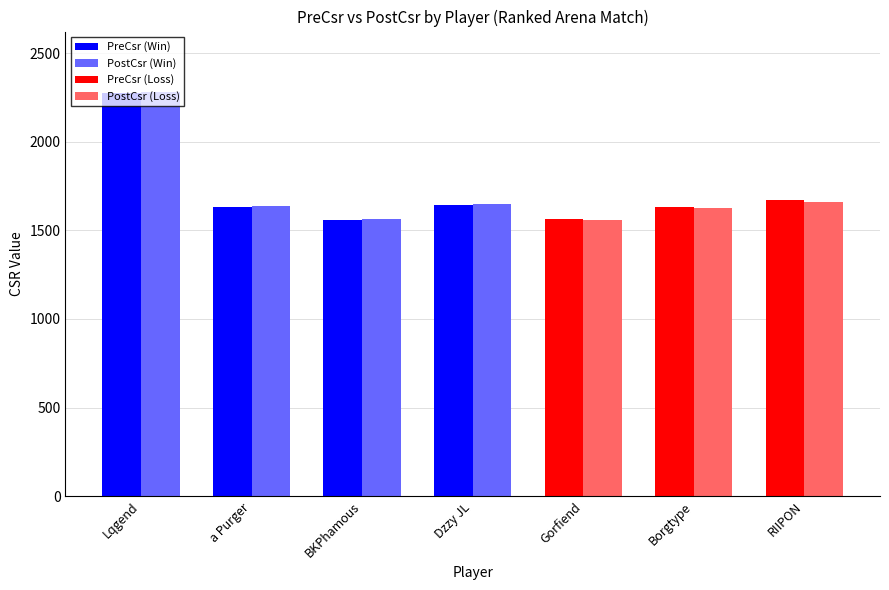

Which series changed the most between a Purger and BKPhamous?

PostCsr